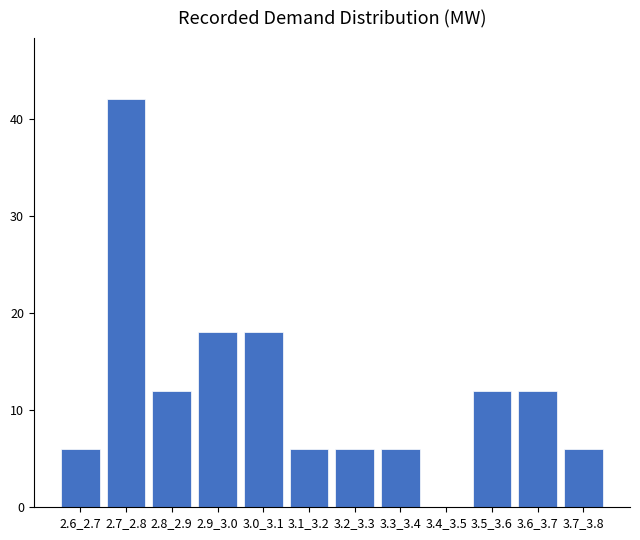

Reading left to right, extract all data points from this chart.

2.6_2.7=6	2.7_2.8=42	2.8_2.9=12	2.9_3.0=18	3.0_3.1=18	3.1_3.2=6	3.2_3.3=6	3.3_3.4=6	3.4_3.5=0	3.5_3.6=12	3.6_3.7=12	3.7_3.8=6